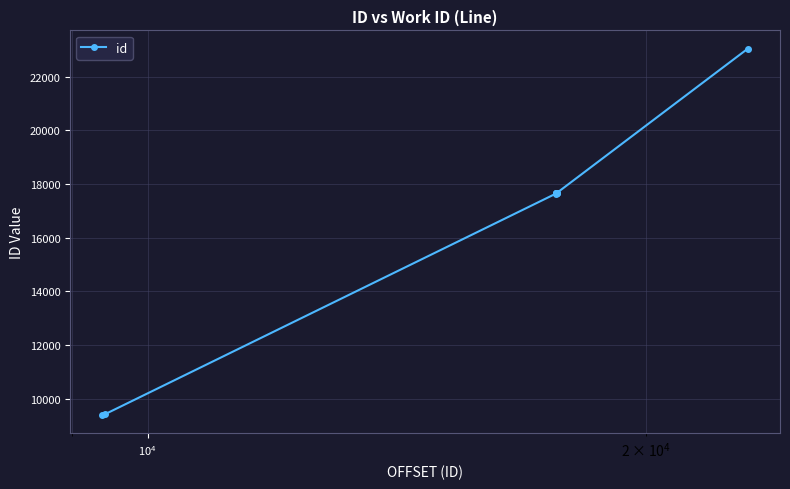

What is the sum of all values?

165447